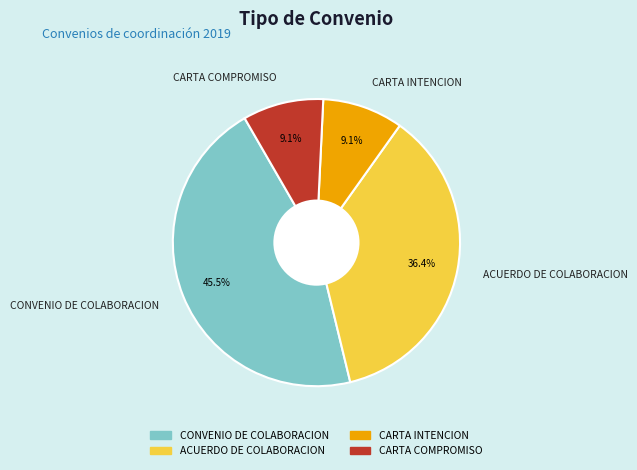

Which has a higher value, ACUERDO DE COLABORACION or CARTA COMPROMISO?

ACUERDO DE COLABORACION